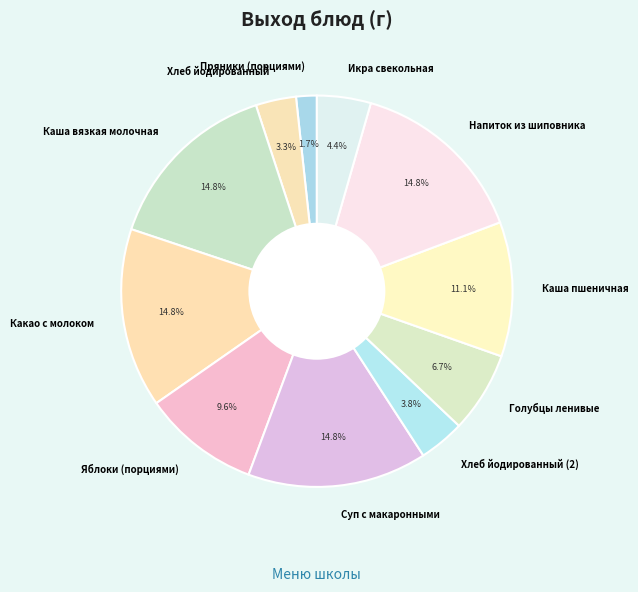

What percentage do Пряники (порциями) and Хлеб йодированный (2) together represent?

5.5%